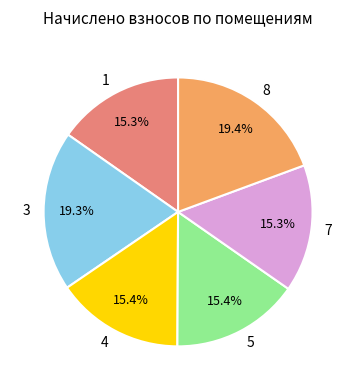

How much of the chart is everything except 3?

80.7%